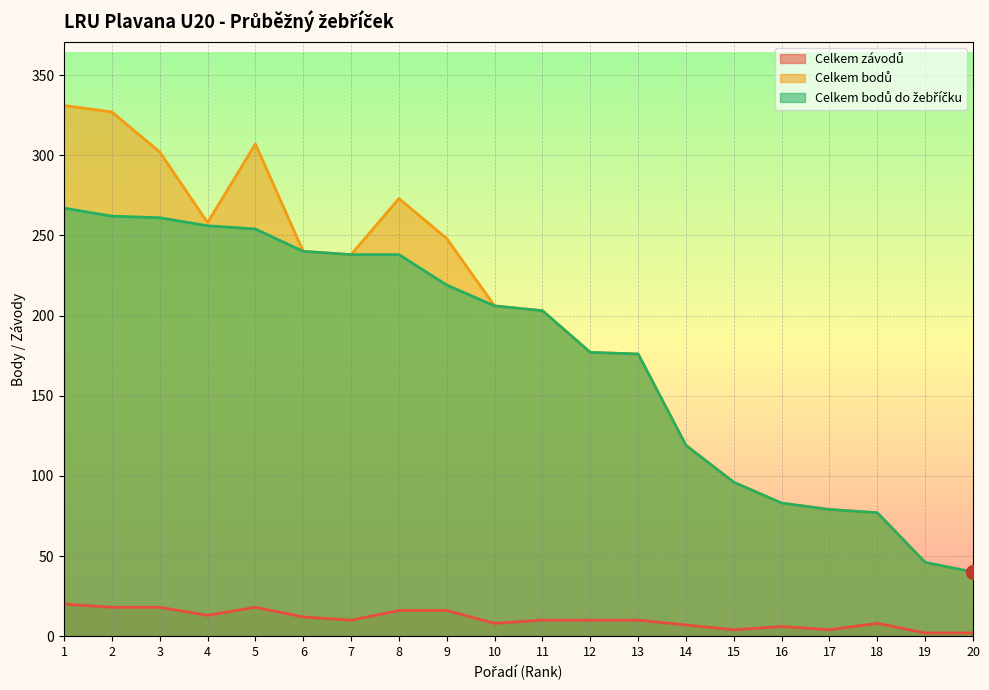

True or false: Celkem závodů and Celkem bodů intersect in this chart.

False